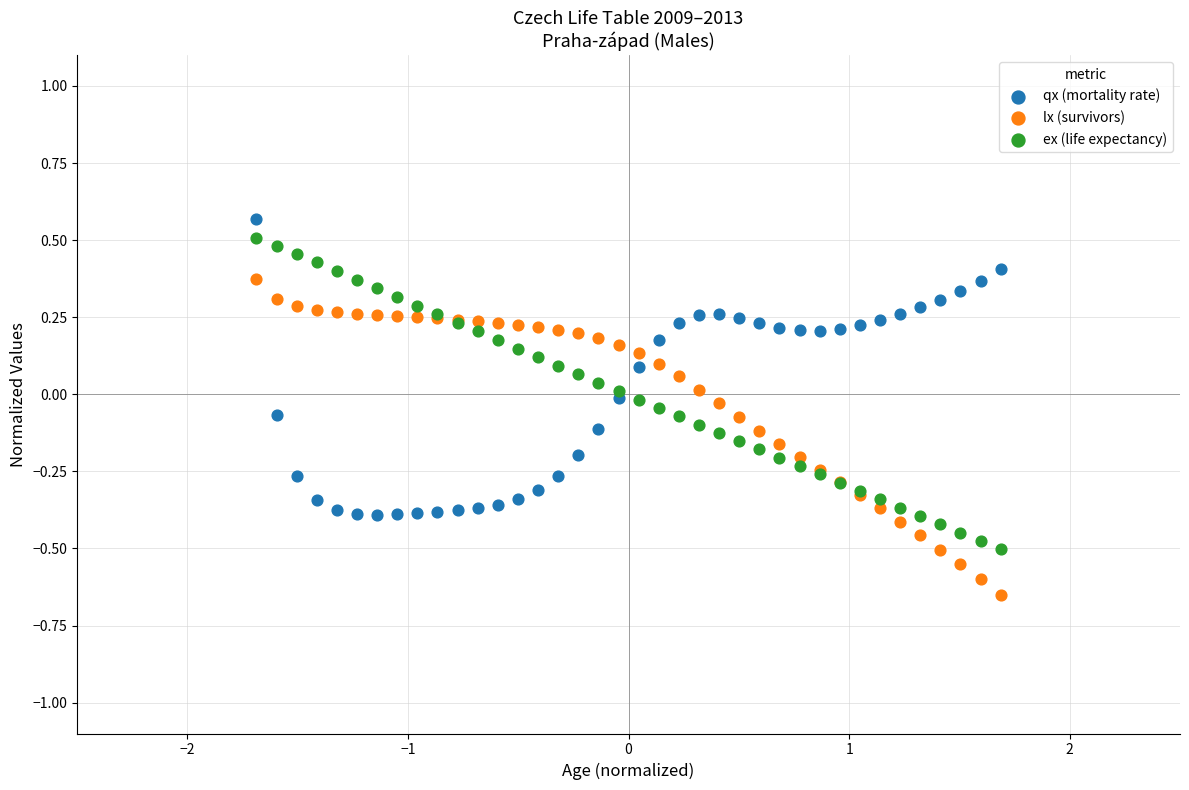

Which series has the widest spread of Y values?

lx (survivors)